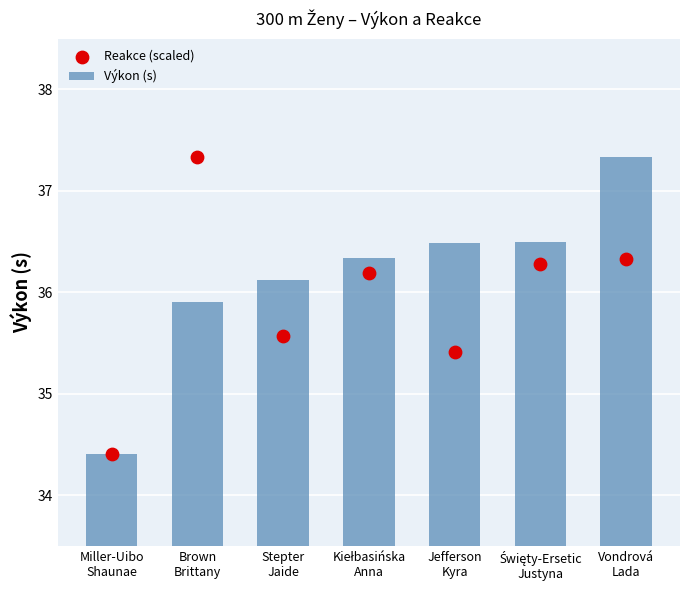

Which series contains the highest Y value?

Výkon (s)